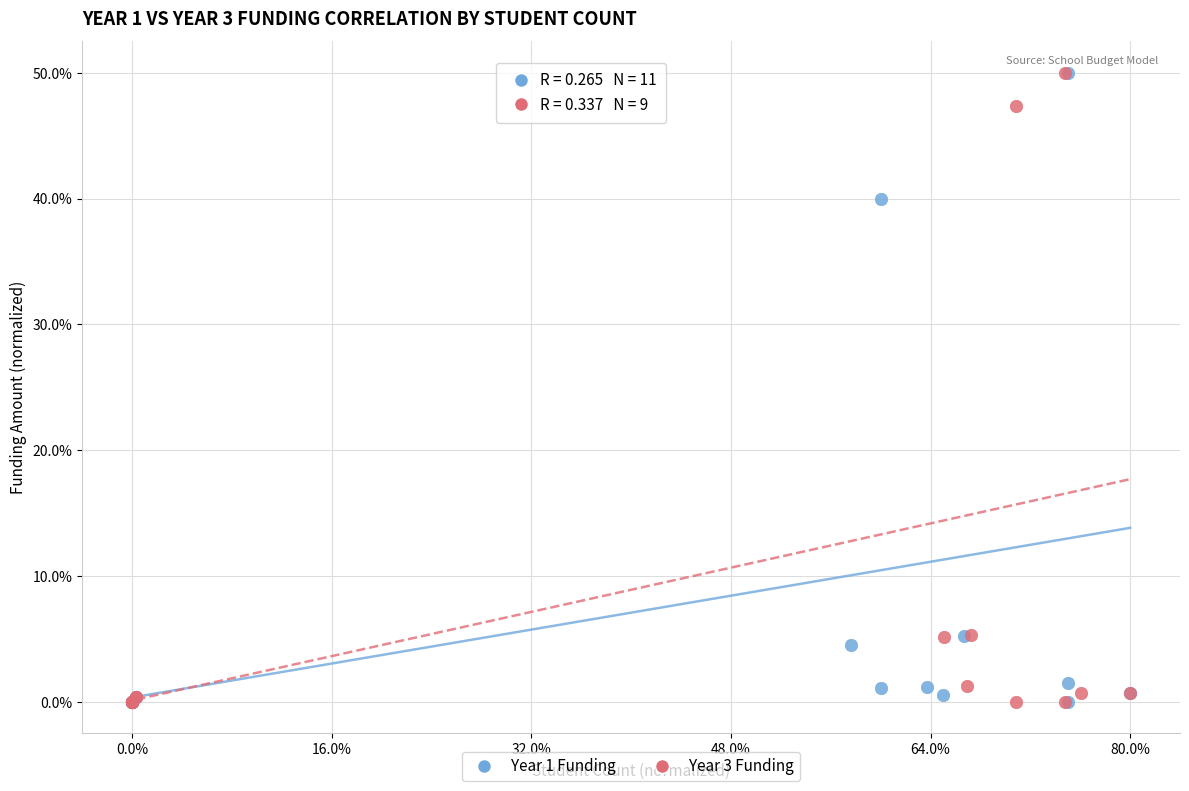

What are all the series names shown in the legend?

Year 1 Funding, Year 3 Funding